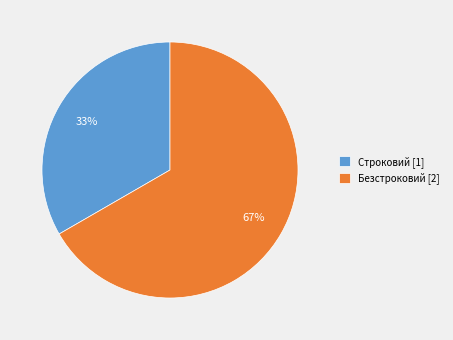

Which slice is the largest?

Безстроковий